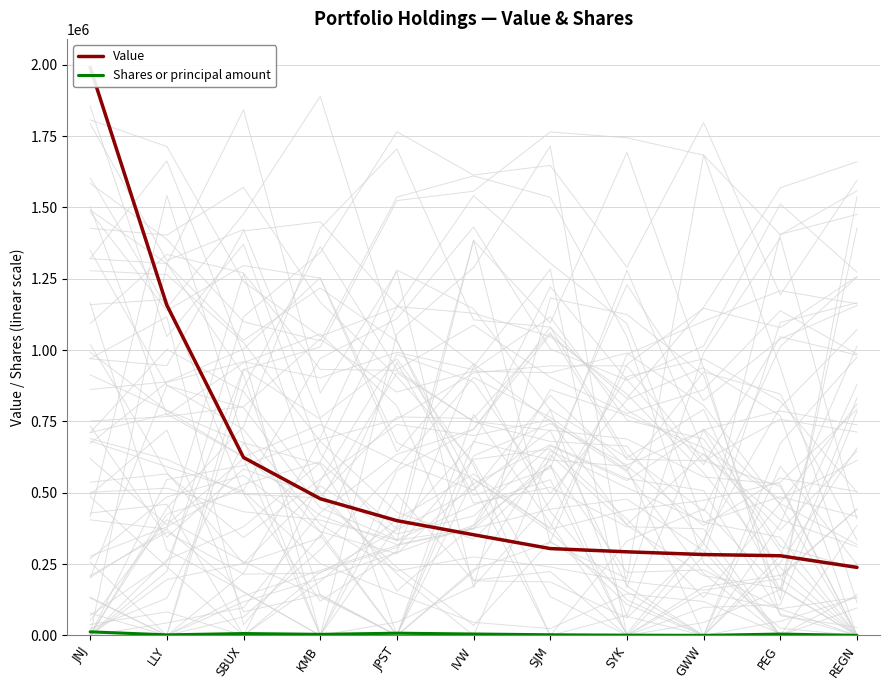

What are all the series names shown in the legend?

Value, Shares or principal amount